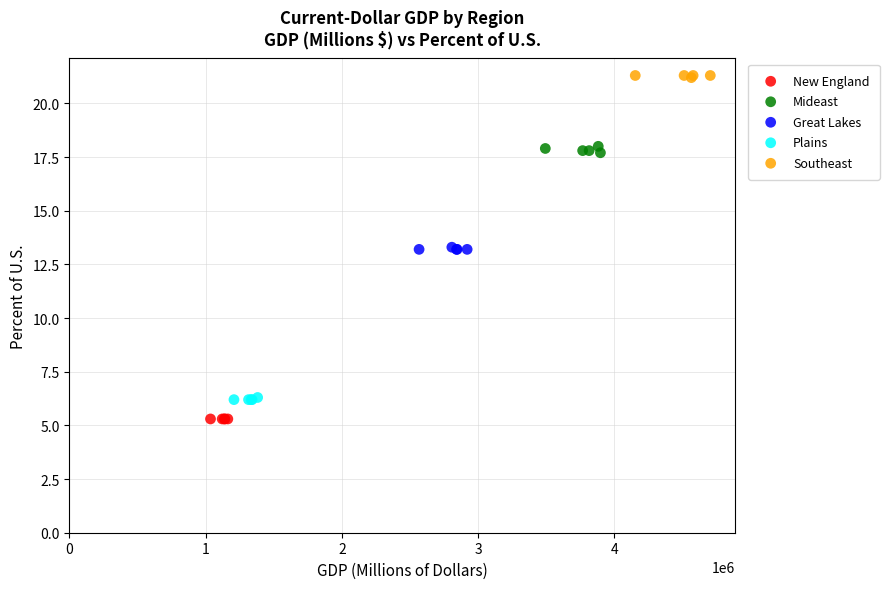

Which series reaches the minimum Y coordinate?

New England